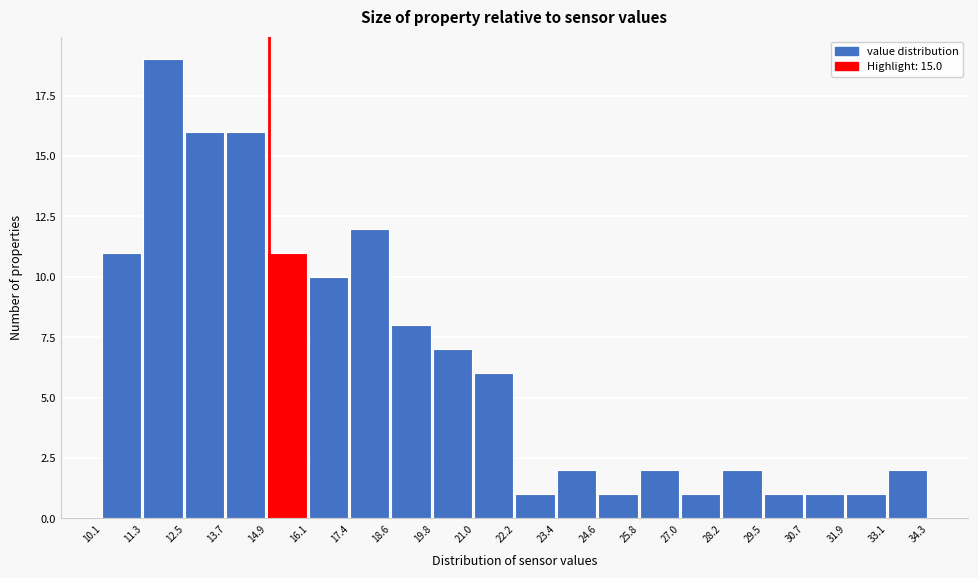

Which range on the x-axis has the tallest bar?

11.3 to 12.5